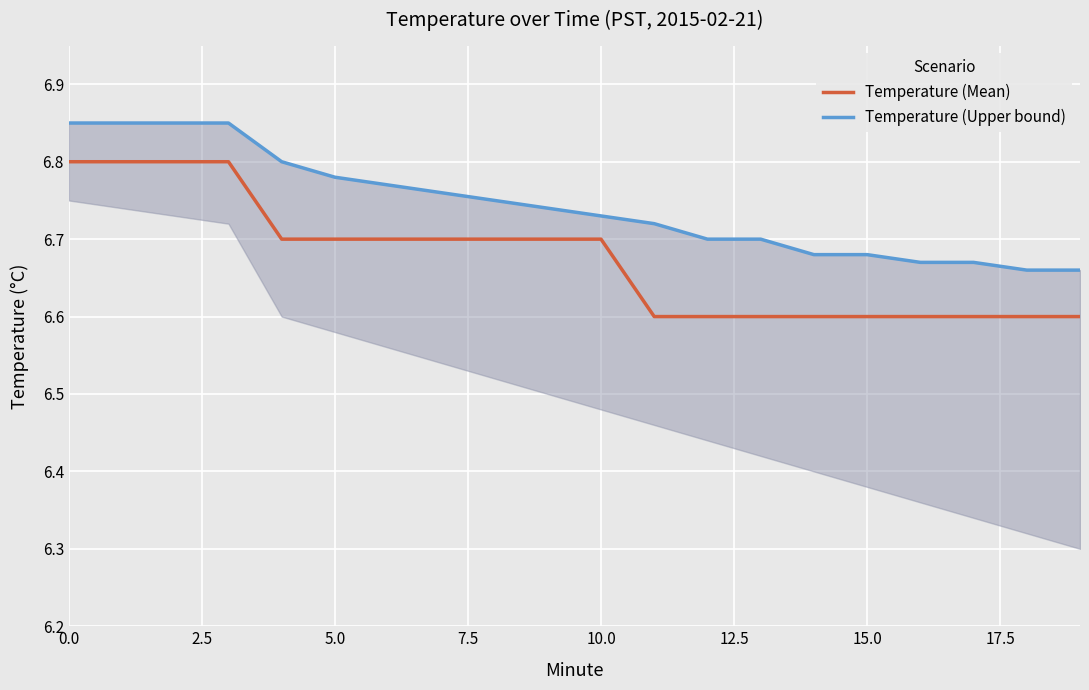

Which series has the largest range (max minus min)?

Temperature (Mean)